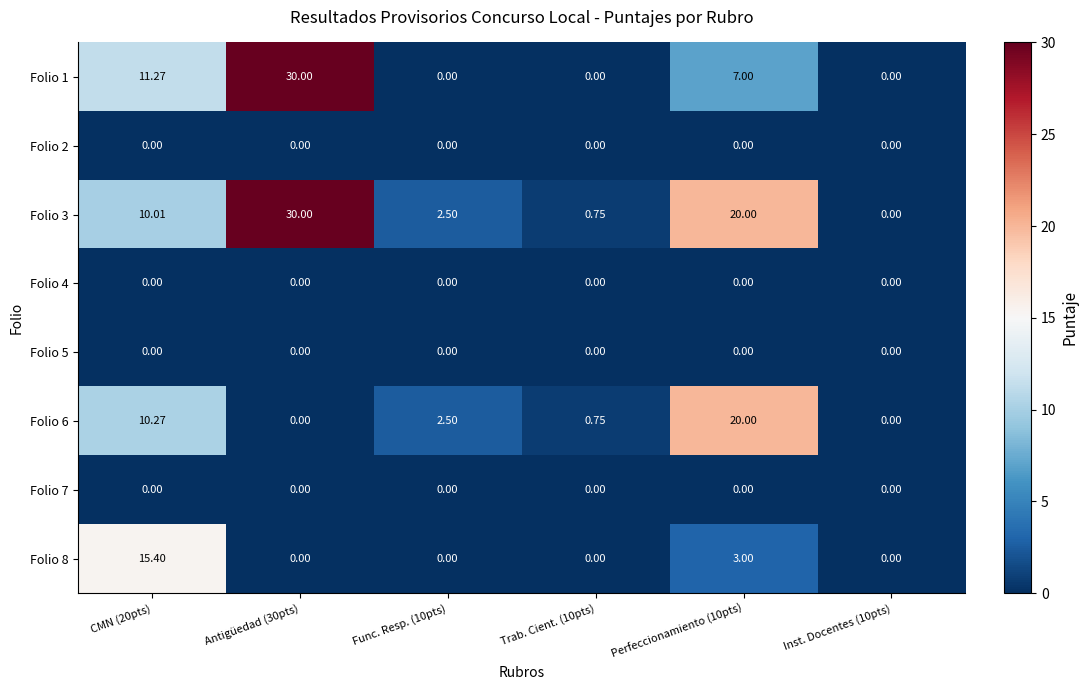

How many categories are shown in the chart?

6